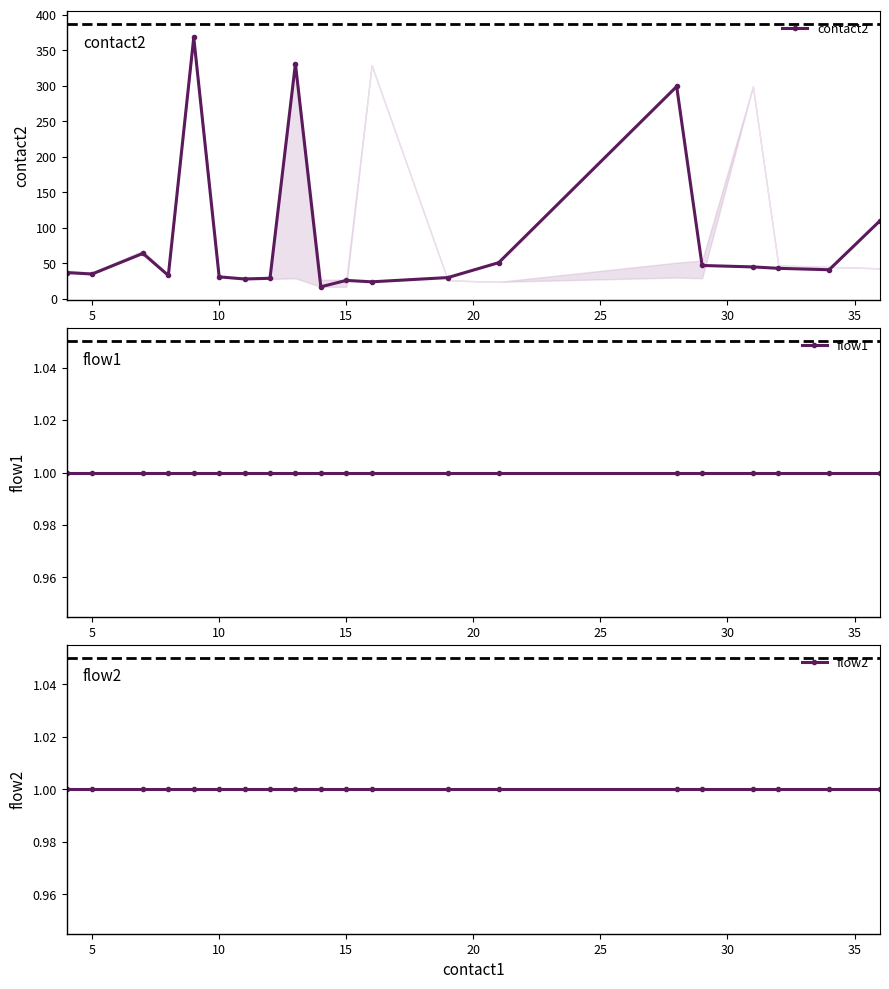

What is the label of the 2nd point from the left?

5